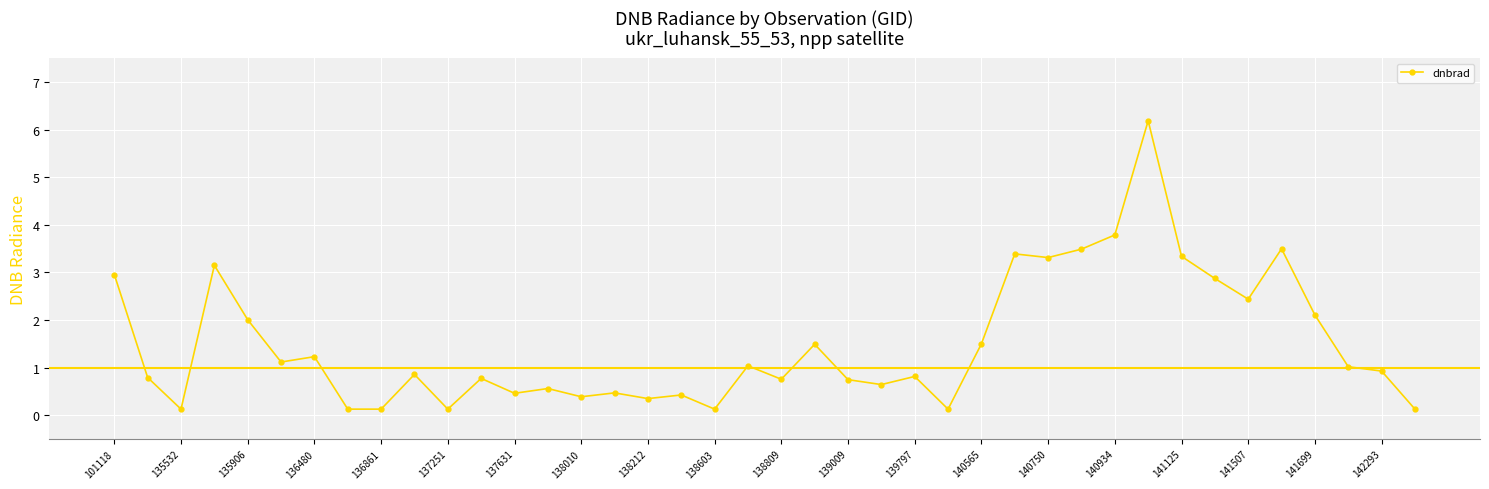

What is the sum of all values?

59.7